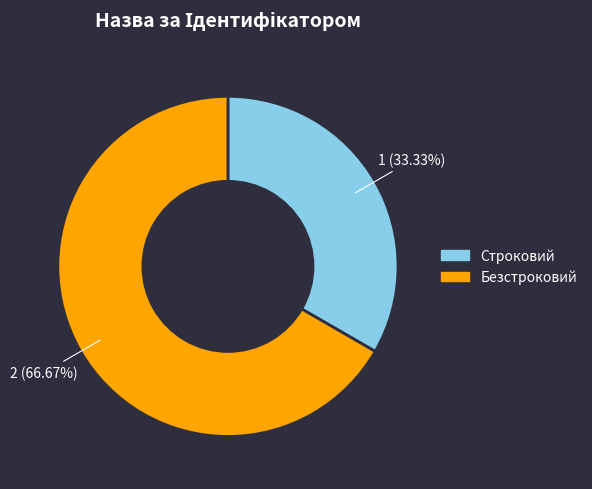

What is the largest slice in the pie chart?

Безстроковий